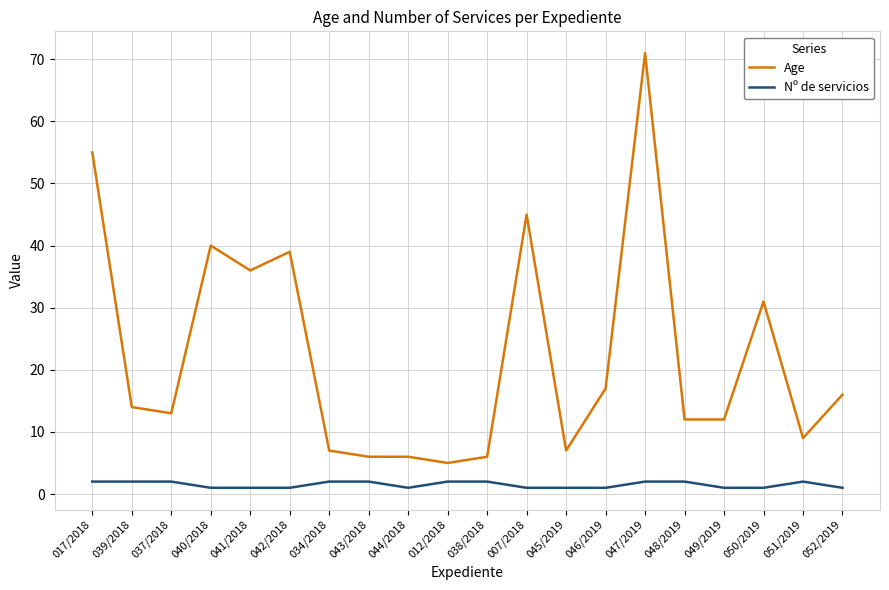

True or false: Age has a value of 8 at 012/2018.

False